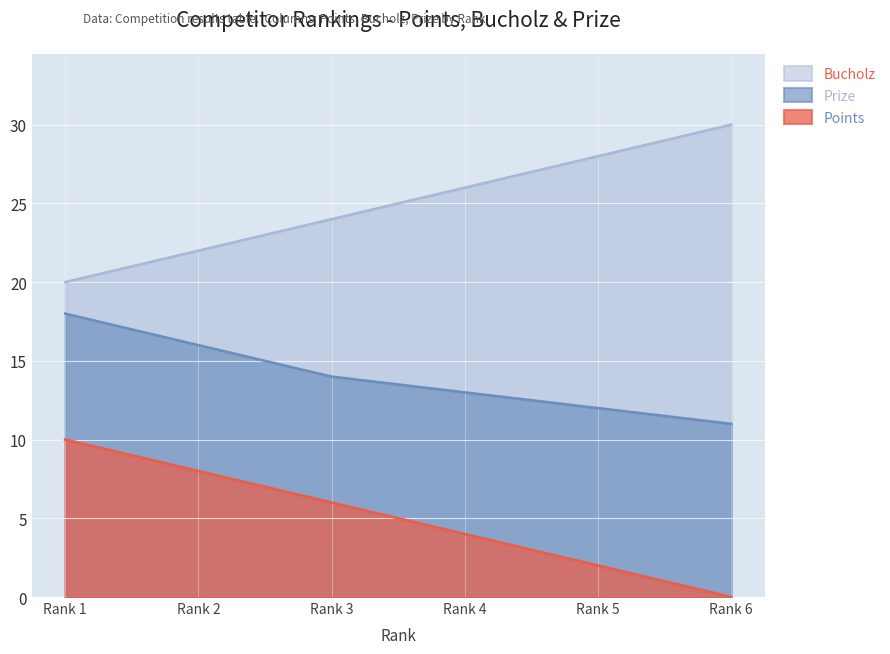

Which series has the largest total across all categories?

Bucholz